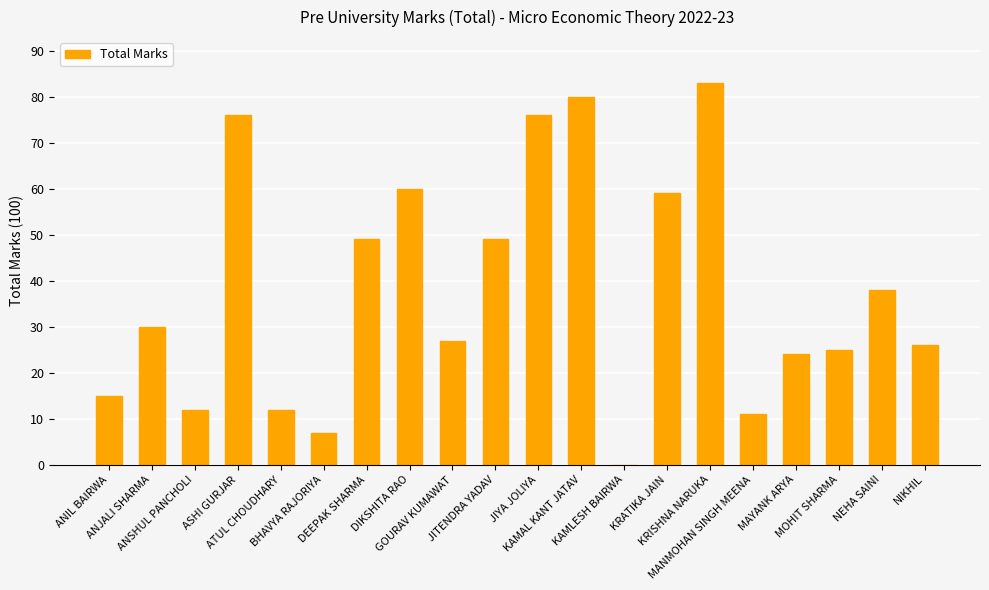

Which label corresponds to the largest value in the chart?

KRISHNA NARUKA